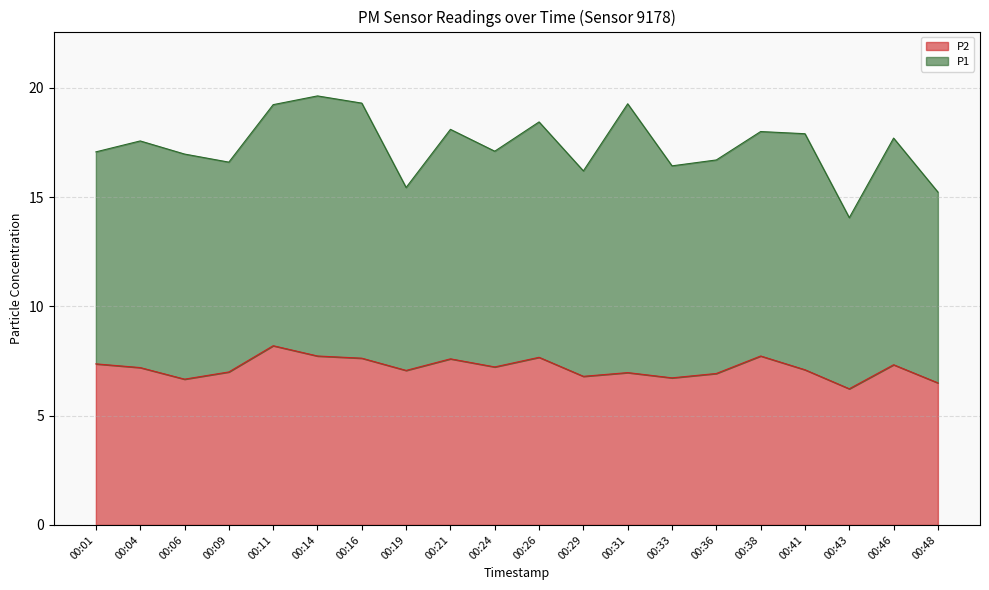

Where is the first local minimum?

00:06